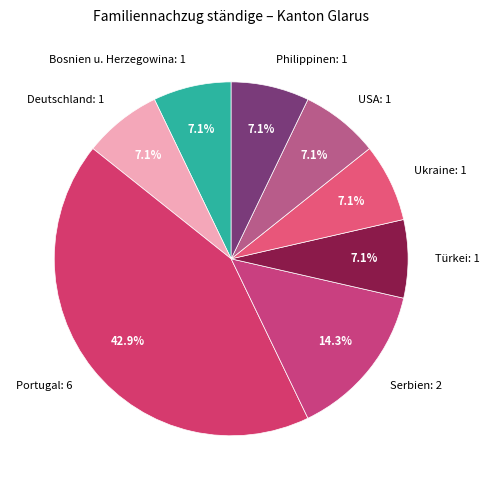

To the nearest percent, what is the difference between the largest and smallest slice percentages?

36%